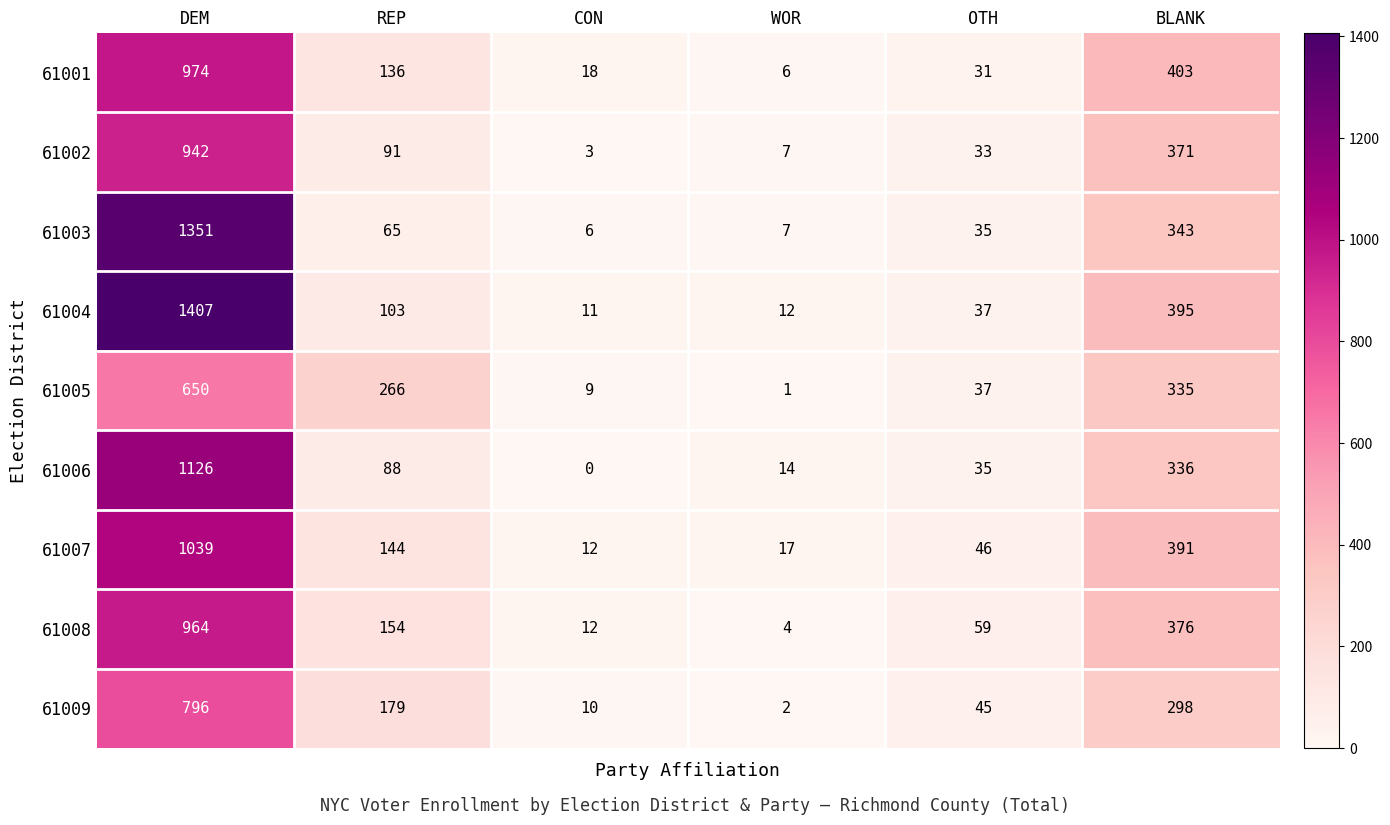

True or false: 61009 has a value of 100 at REP.

False